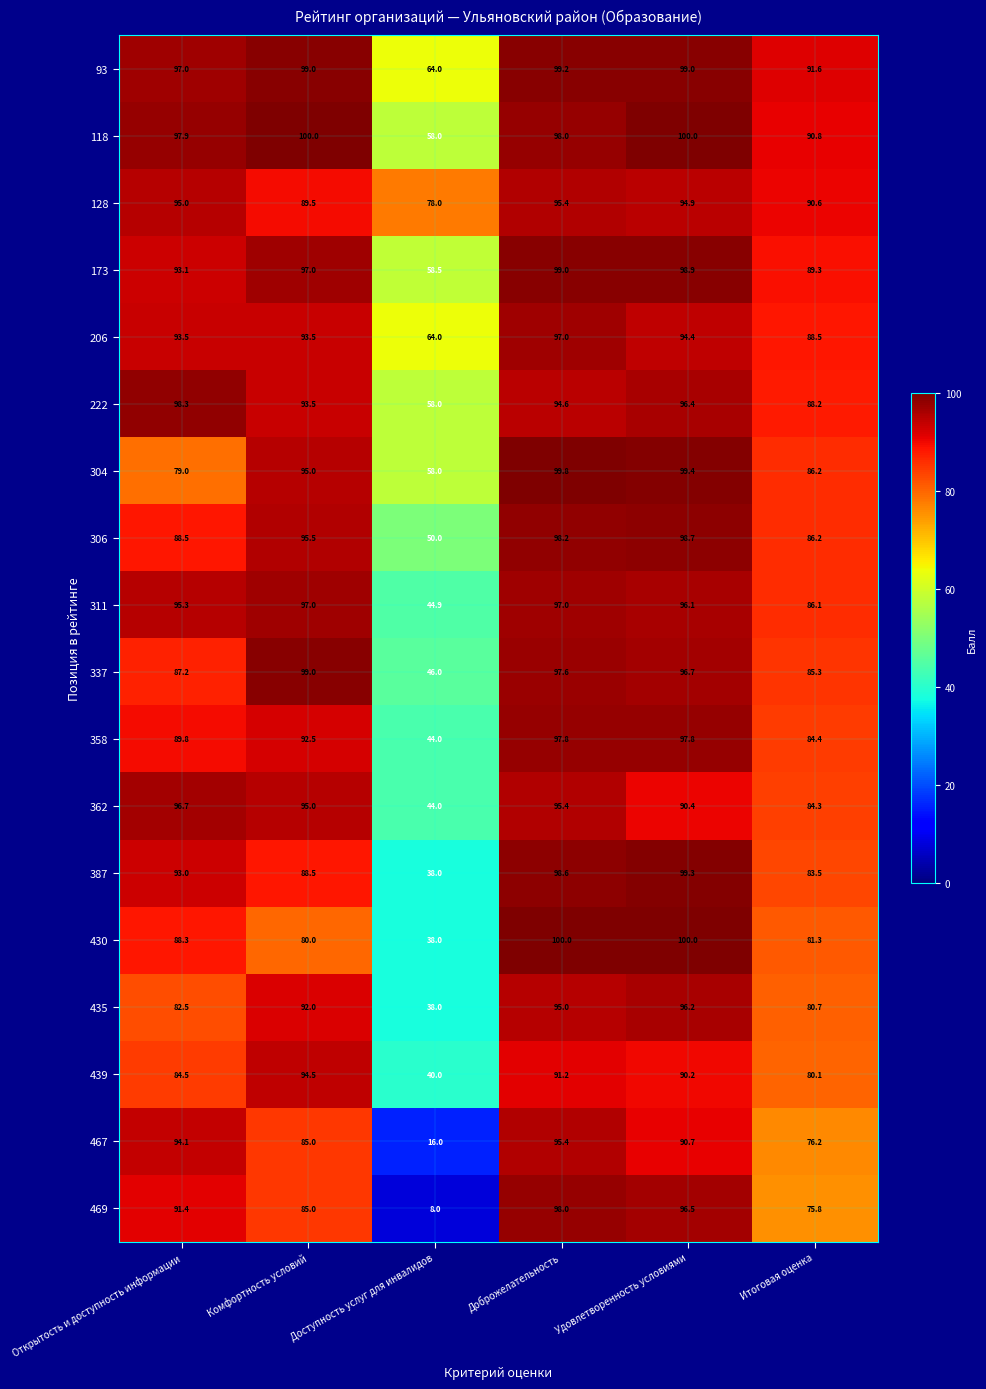

Is it true that 467 equals 90.7 at Удовлетворенность условиями?

True